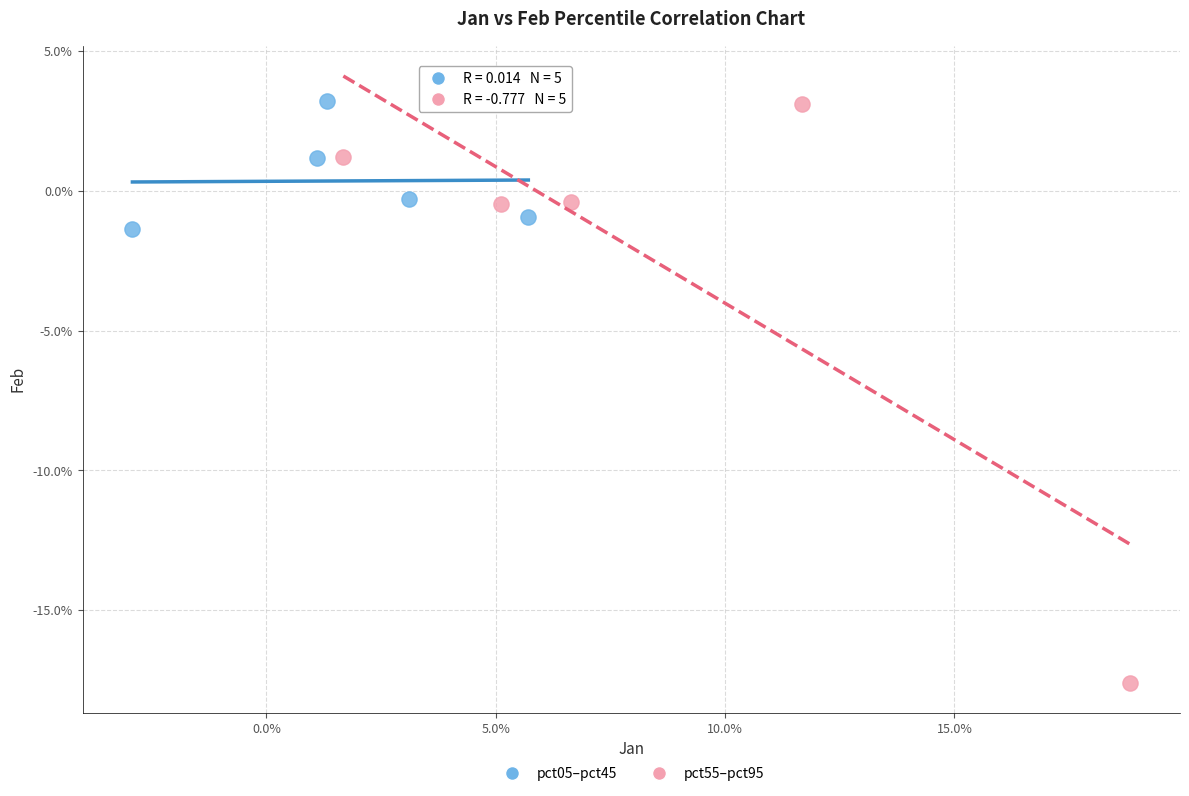

Which series reaches the minimum Y coordinate?

pct55–pct95